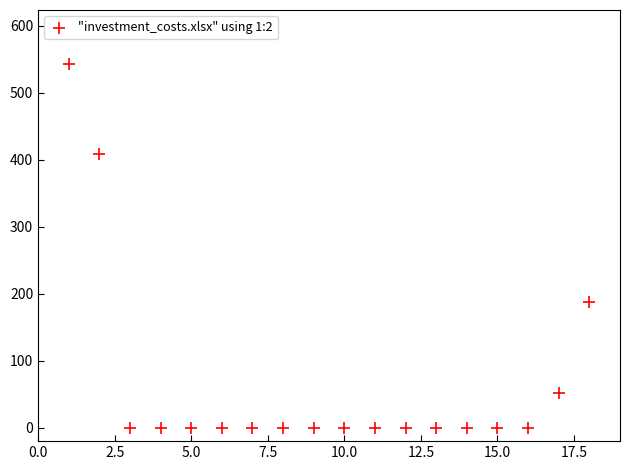

What is the range of X values (max minus min)?

17.0